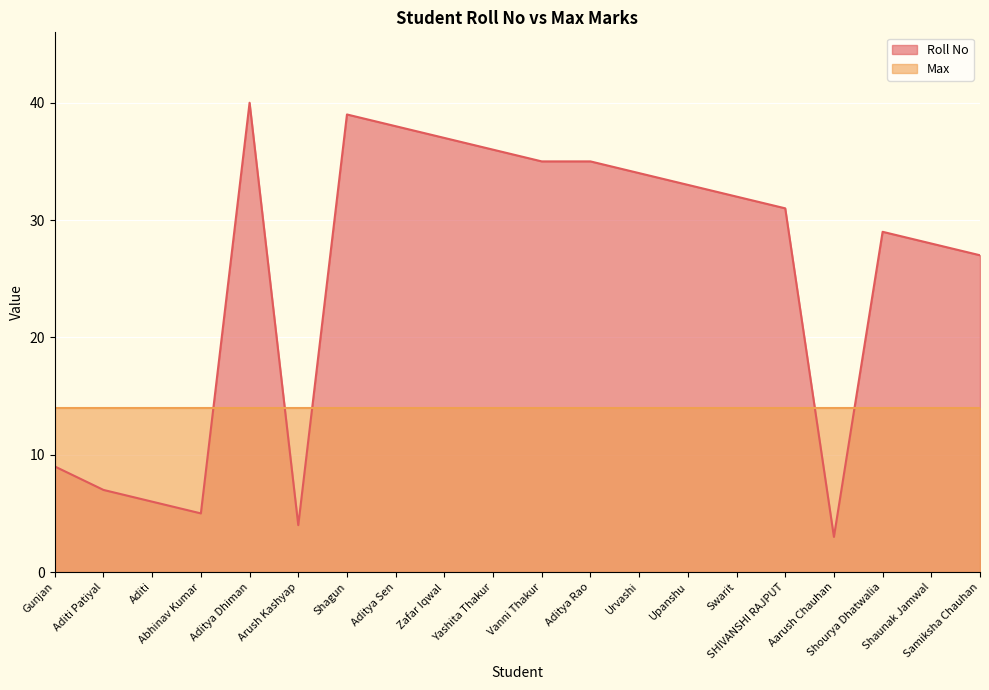

Reading left to right, extract all data points from this chart.

Gunjan=9	Aditi Patiyal=7	Aditi=6	Abhinav Kumar=5	Aditya Dhiman=40	Arush Kashyap=4	Shagun=39	Aditya Sen=38	Zafar Iqwal=37	Yashita Thakur=36	Vanni Thakur=35	Aditya Rao=35	Urvashi=34	Upanshu=33	Swarit=32	SHIVANSHI RAJPUT=31	Aarush Chauhan=3	Shourya Dhatwalia=29	Shaunak Jamwal=28	Samiksha Chauhan=27